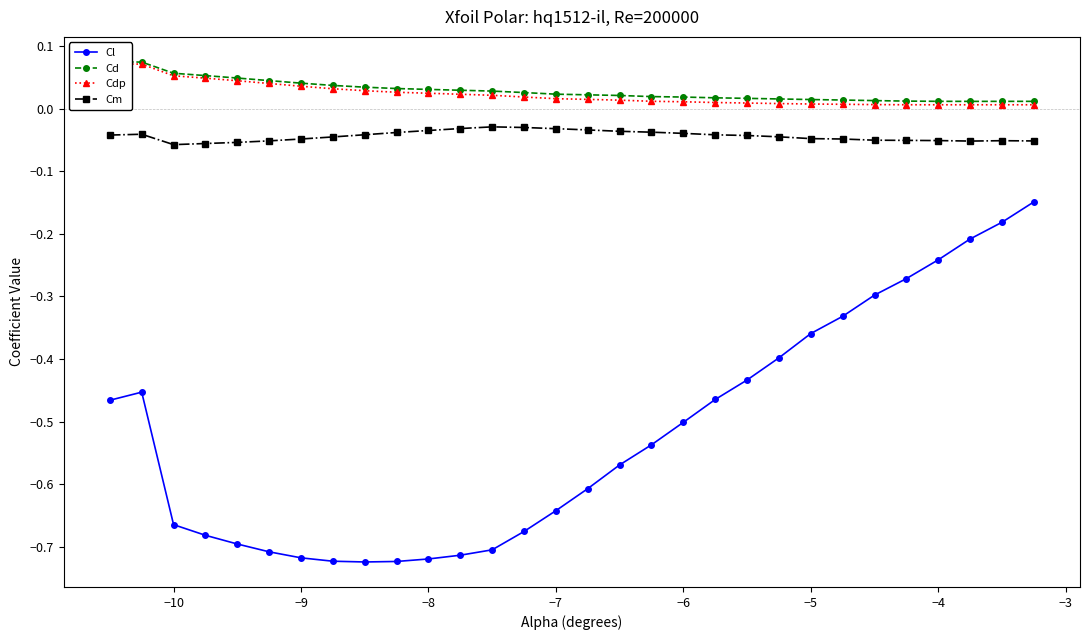

Does the chart display data point markers on the line(s)?

Yes